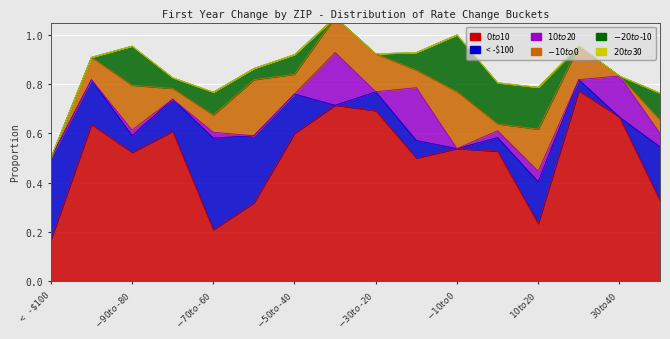

The value of $-10 to $0 at $-10 to $0 is 0.3. True or false?

False